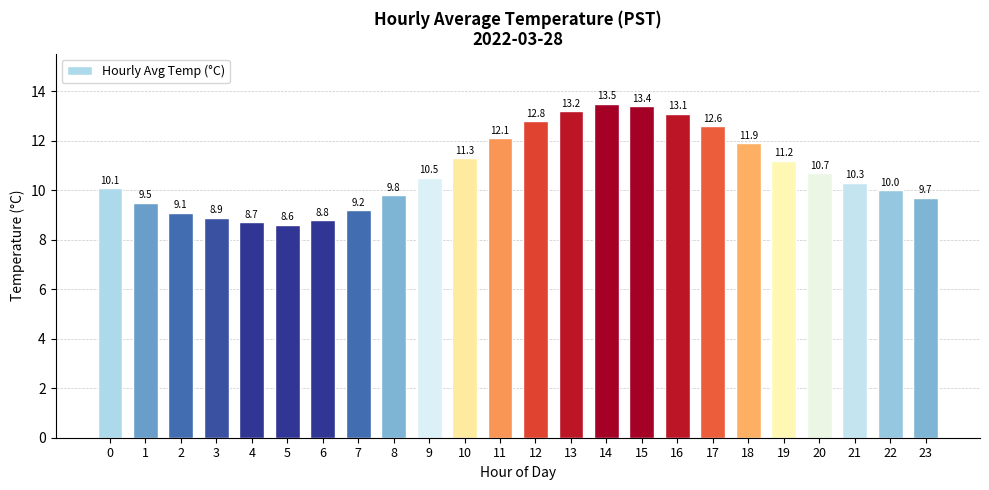

What is the change in value from 6 to 19?

+2.4